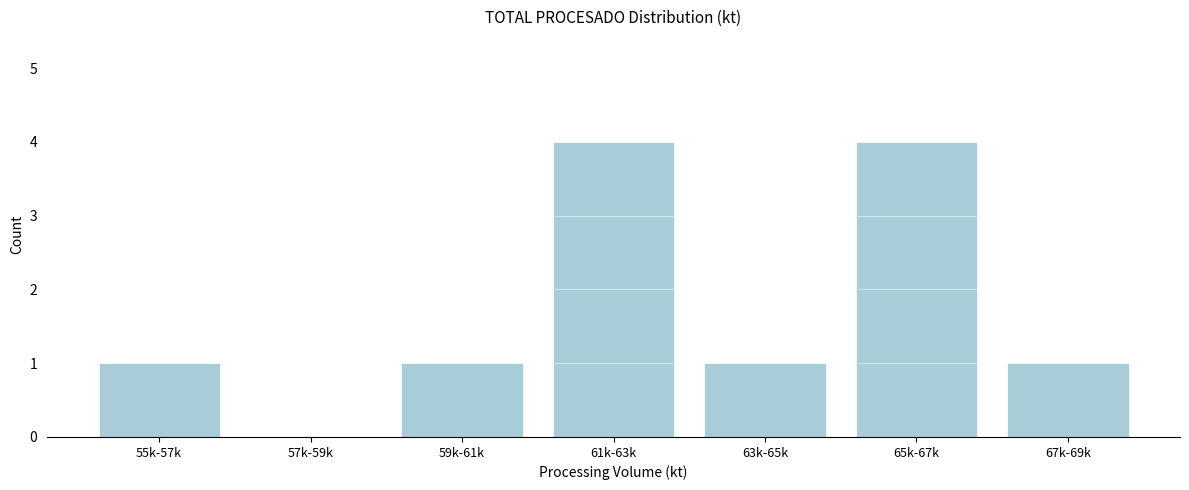

Reading left to right, extract all data points from this chart.

55k-57k=1	57k-59k=0	59k-61k=1	61k-63k=4	63k-65k=1	65k-67k=4	67k-69k=1